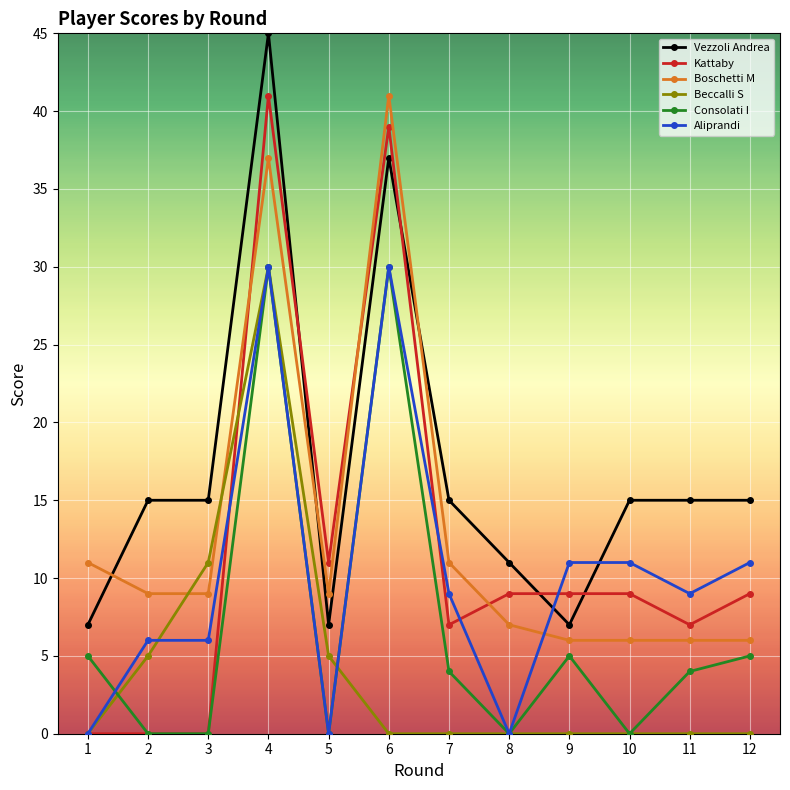

What is the approximate value of Vezzoli Andrea at 1?

7